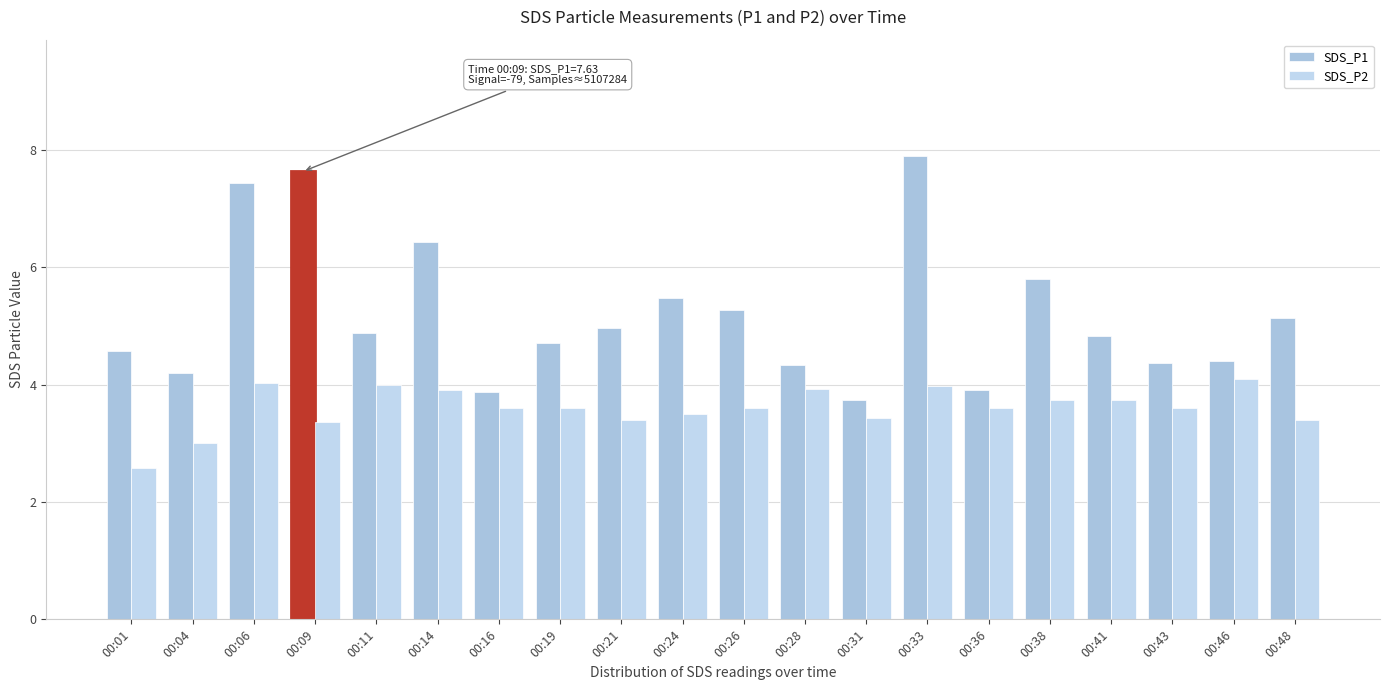

Which series changed the most between 00:04 and 00:14?

SDS_P1